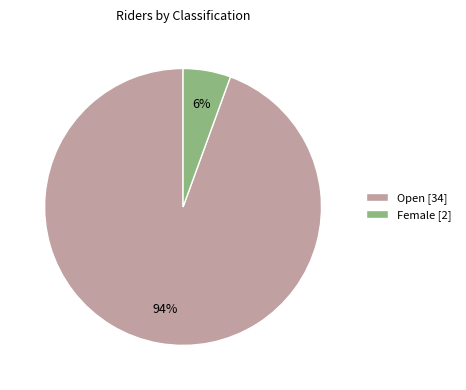

Do Female [2] and Open [34] together represent more than half of the pie?

Yes